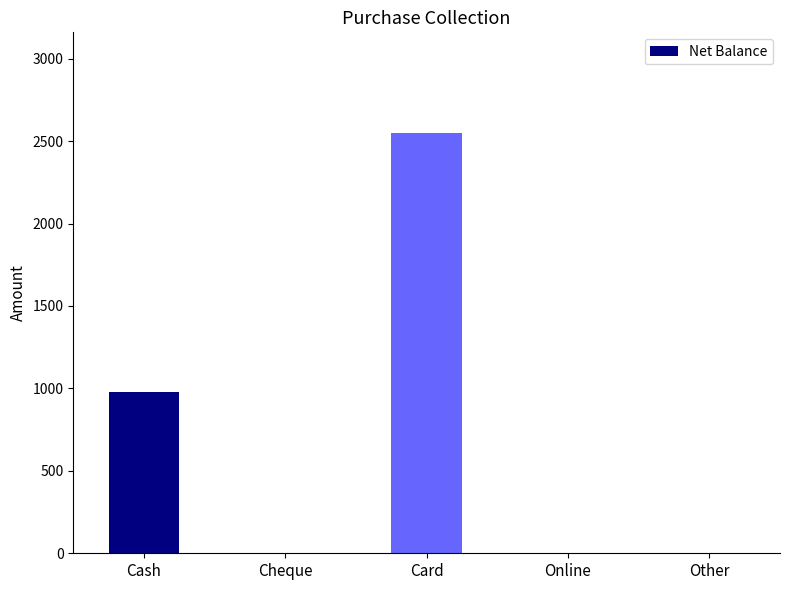

Reading left to right, extract all data points from this chart.

980	0	2550	0	0